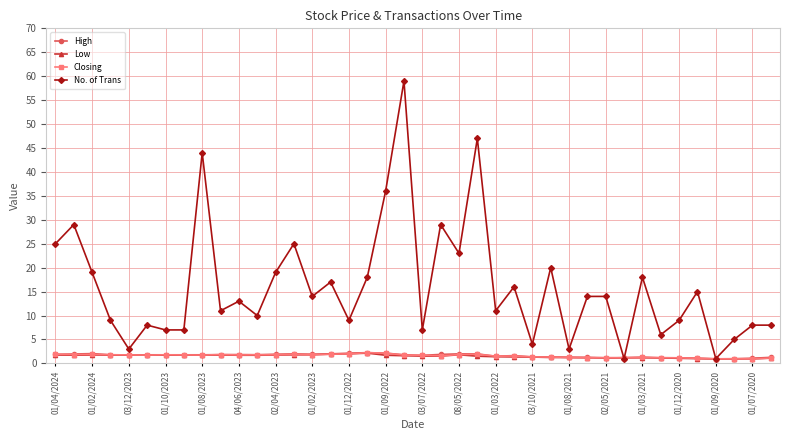

Which series has the widest spread of values?

No. of Trans